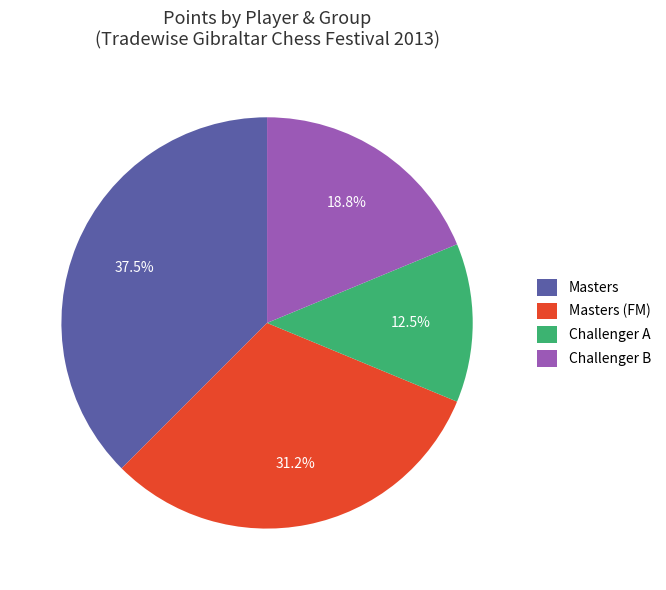

How much of the chart is everything except Masters?

62.5%